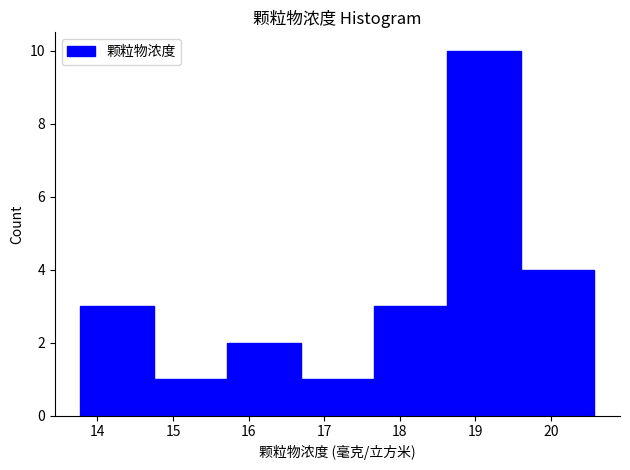

Reading left to right, list every bar in this chart as the range it spans on the x-axis followed by its height. Neither the bar edges nor the heights are printed on the chart, so give them approximately, as read against the axes.

13.8 to 14.7: 3
14.7 to 15.7: 1
15.7 to 16.7: 2
16.7 to 17.7: 1
17.7 to 18.6: 3
18.6 to 19.6: 10
19.6 to 20.6: 4